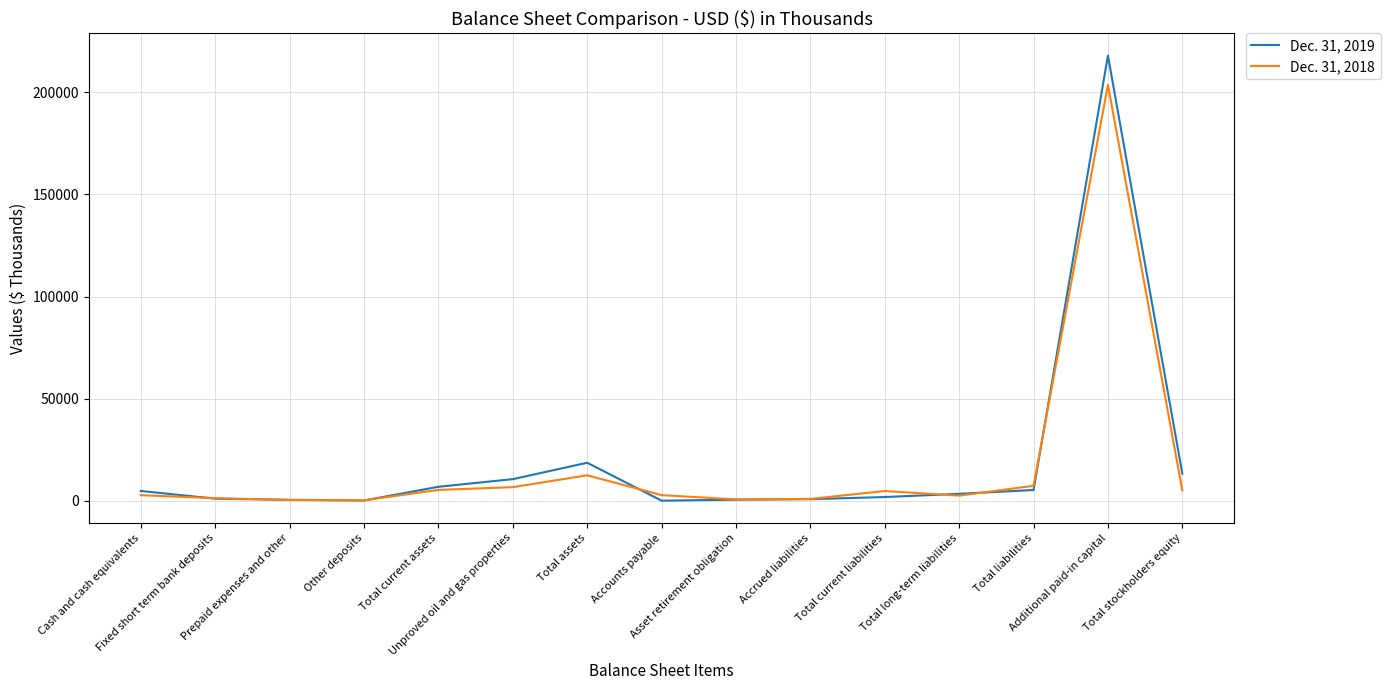

Rank the series by their maximum value, from lowest to highest.

Dec. 31, 2018, Dec. 31, 2019